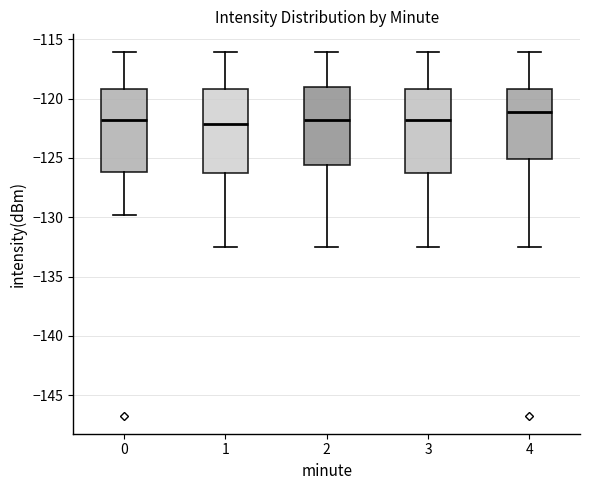

Reading left to right, transcribe this box plot: for each box, give where its median line is, the range the box spans, and where its two whiskers end, as read against the y-axis. The values are not printed on the chart, so give them approximately, as read against the axis.

0: median -122.0, box -126.0 to -119.0, whiskers -130.0 to -116.0
1: median -122.0, box -126.5 to -119.0, whiskers -132.5 to -116.0
2: median -122.0, box -125.5 to -119.0, whiskers -132.5 to -116.0
3: median -122.0, box -126.5 to -119.0, whiskers -132.5 to -116.0
4: median -121.0, box -125.0 to -119.0, whiskers -132.5 to -116.0